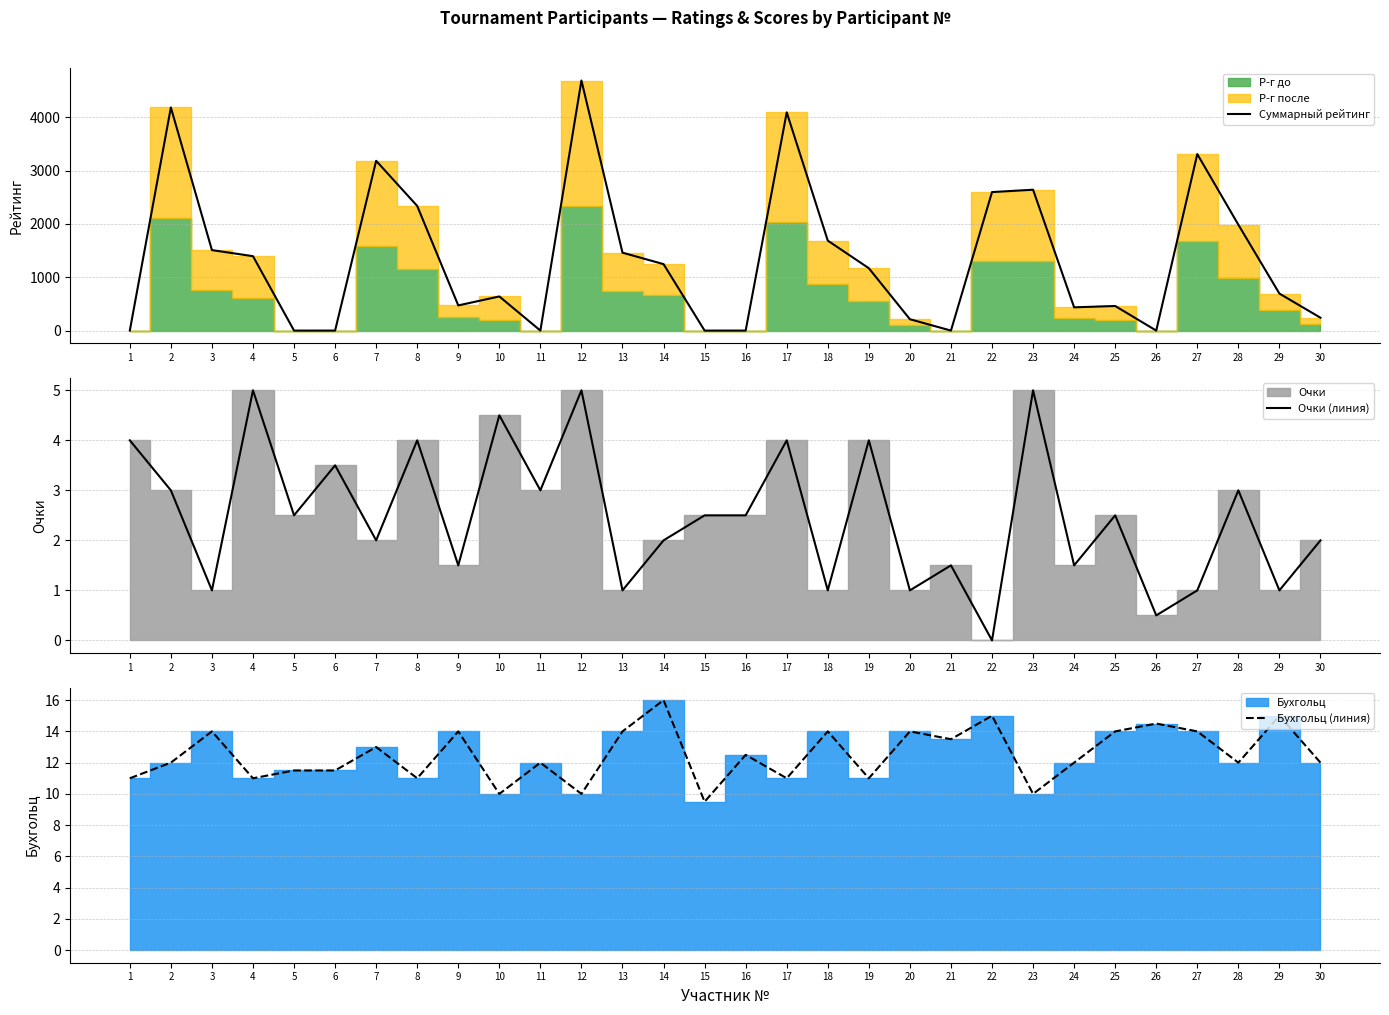

Between 14 and 24, which series saw the biggest shift?

Суммарный рейтинг